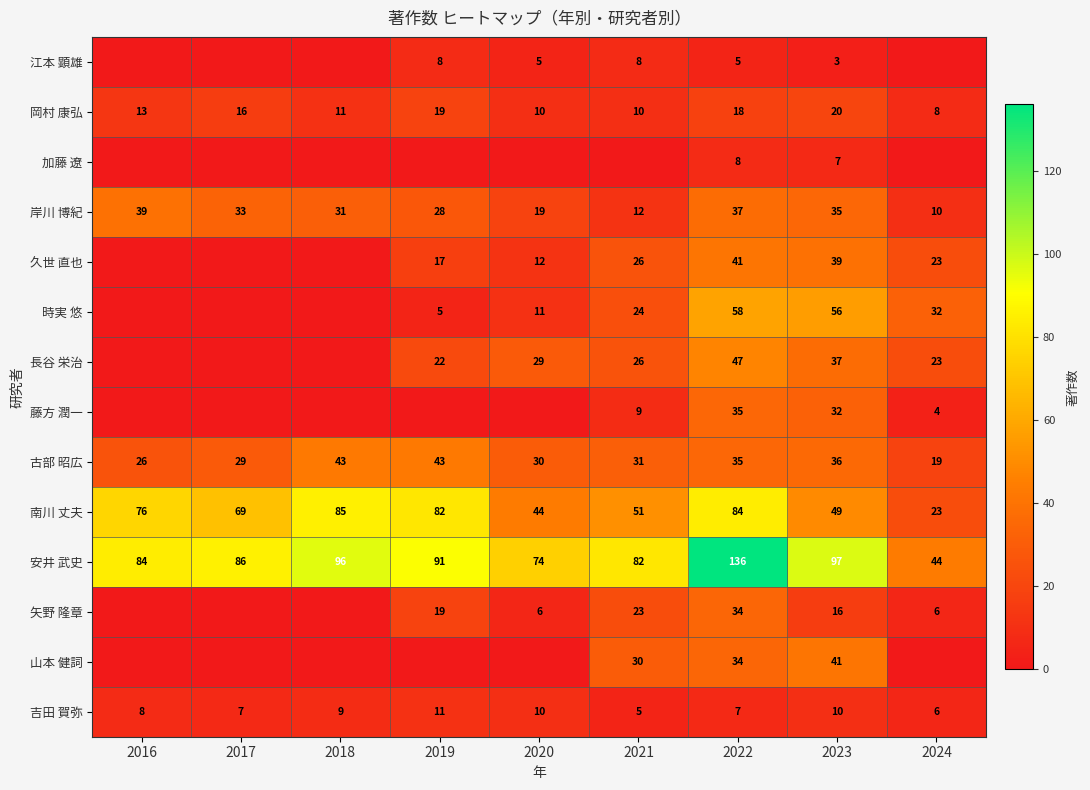

What is the average value of the 山本 健詞 series?

12